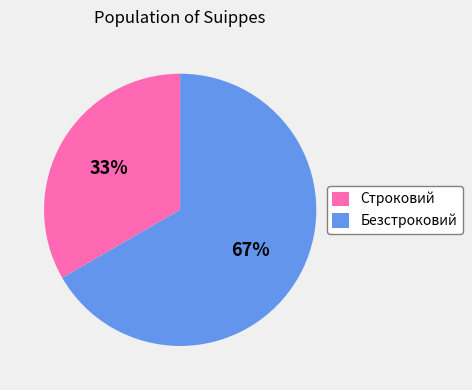

How many slices are in this pie chart?

2